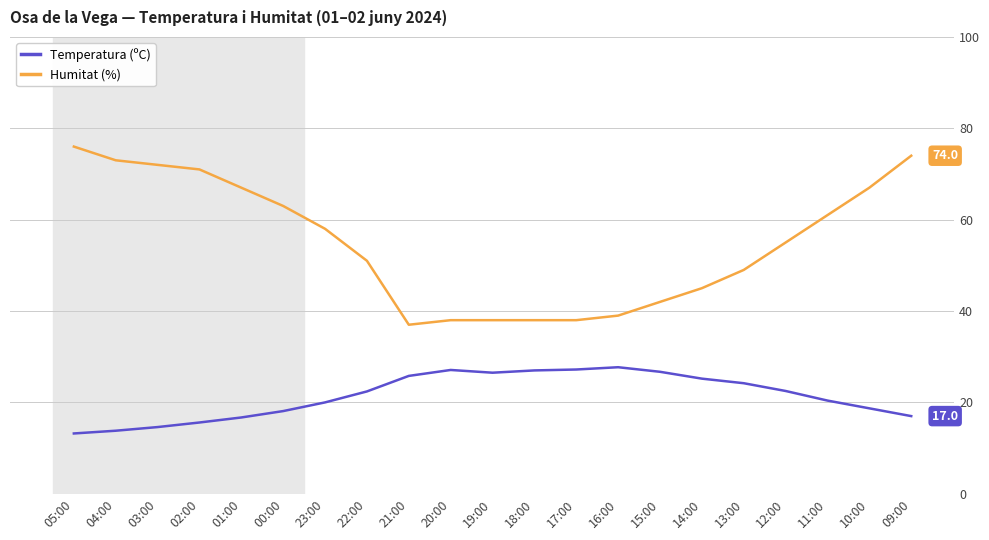

How many lines are shown in the chart?

2